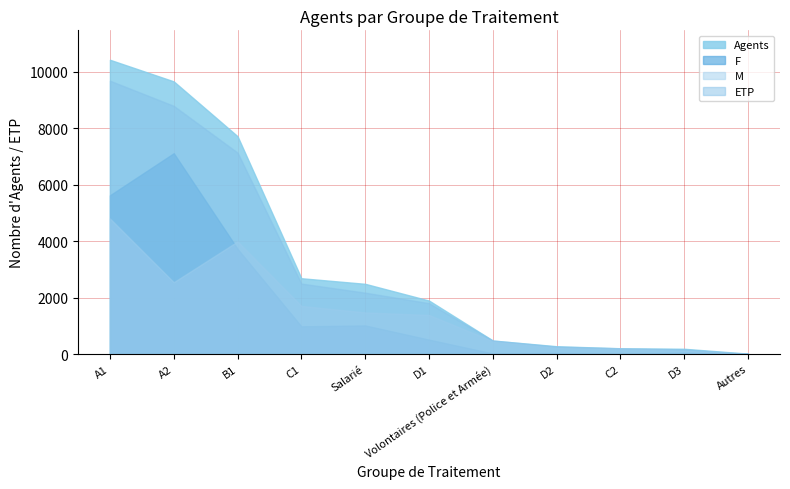

At how many categories does at least one series exceed 6028?

3